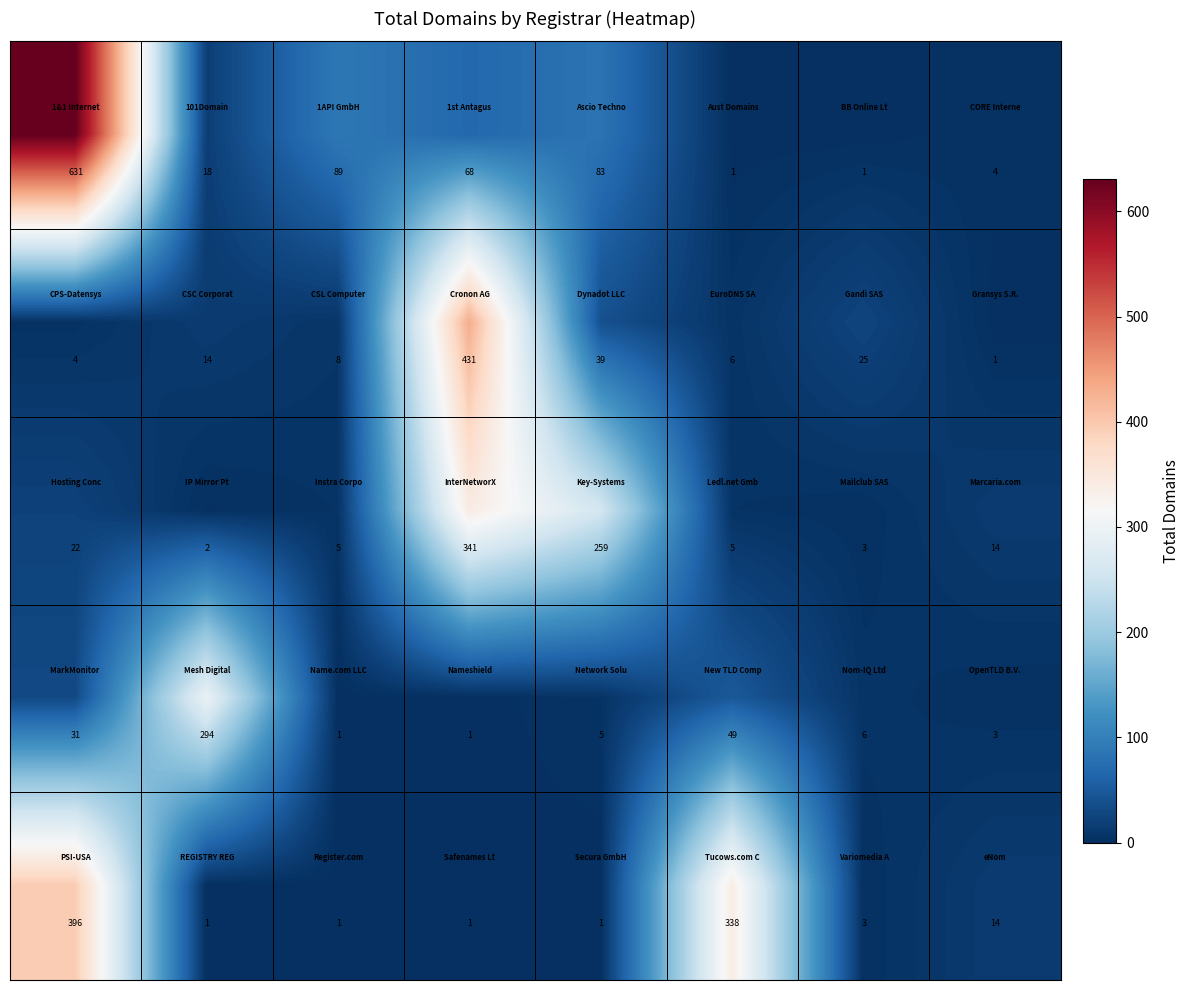

What is the maximum value shown in the chart?

631